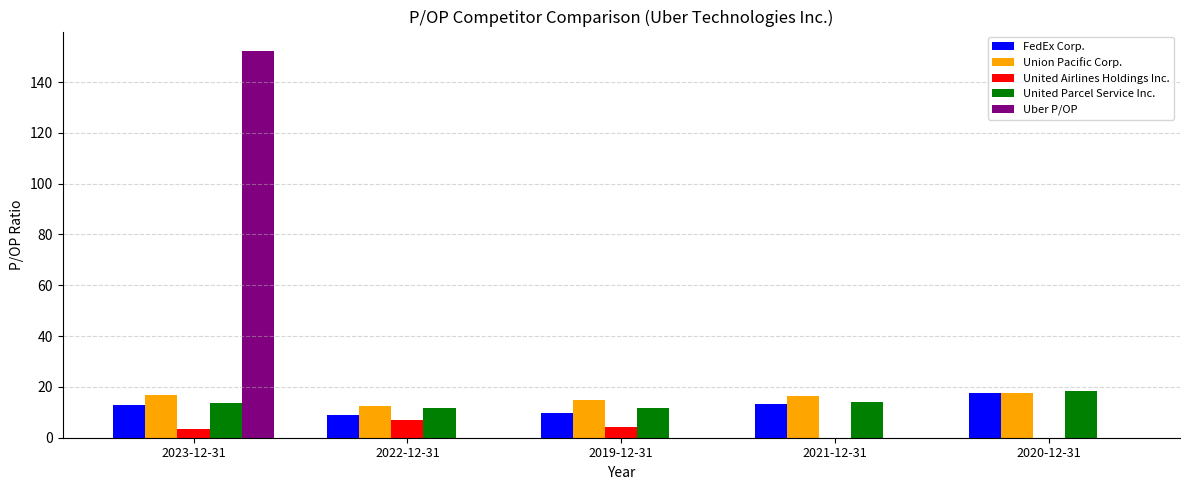

The value of FedEx Corp. at 2020-12-31 is 9.1. True or false?

False